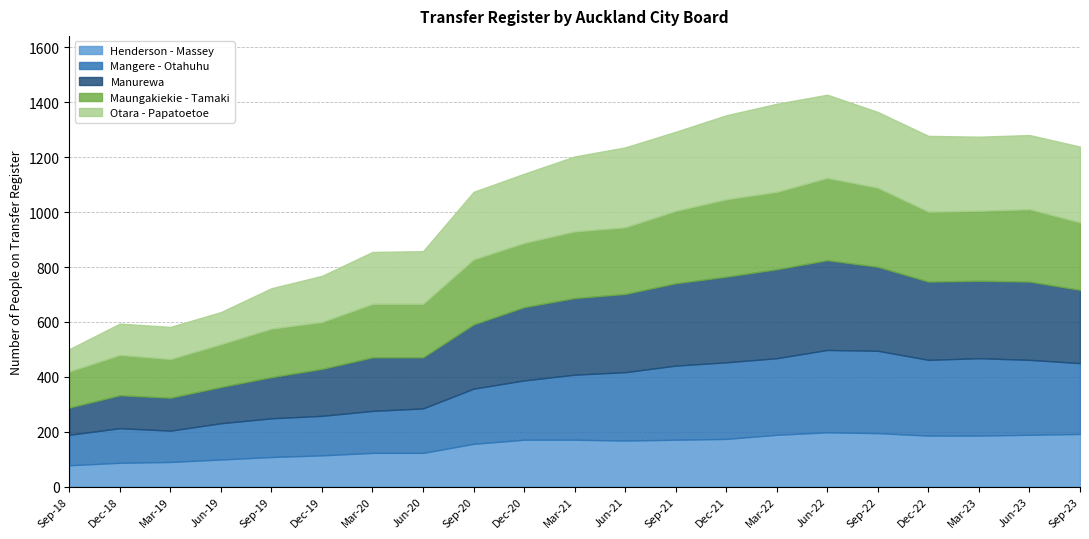

What is the sum of all Manurewa values?

4926